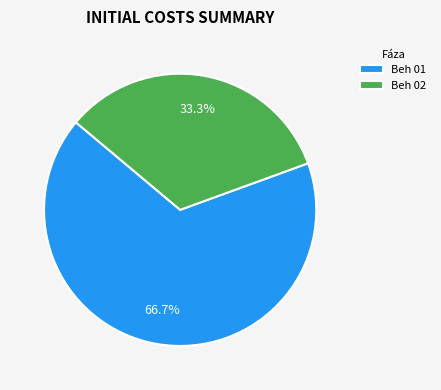

How many slices are in this pie chart?

2